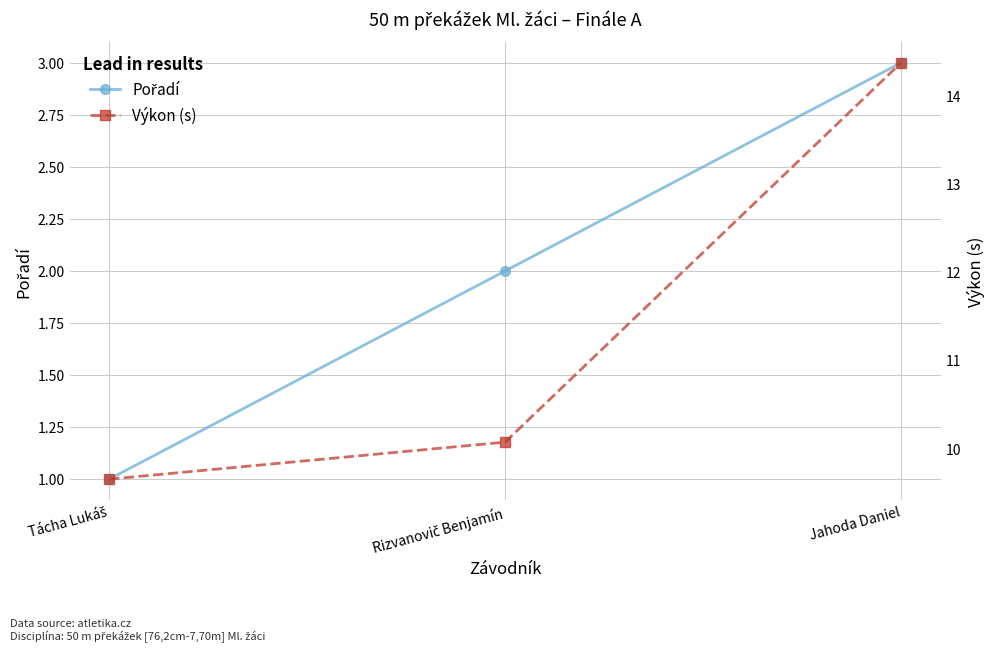

What is the average value of the Výkon (s) series?

11.4